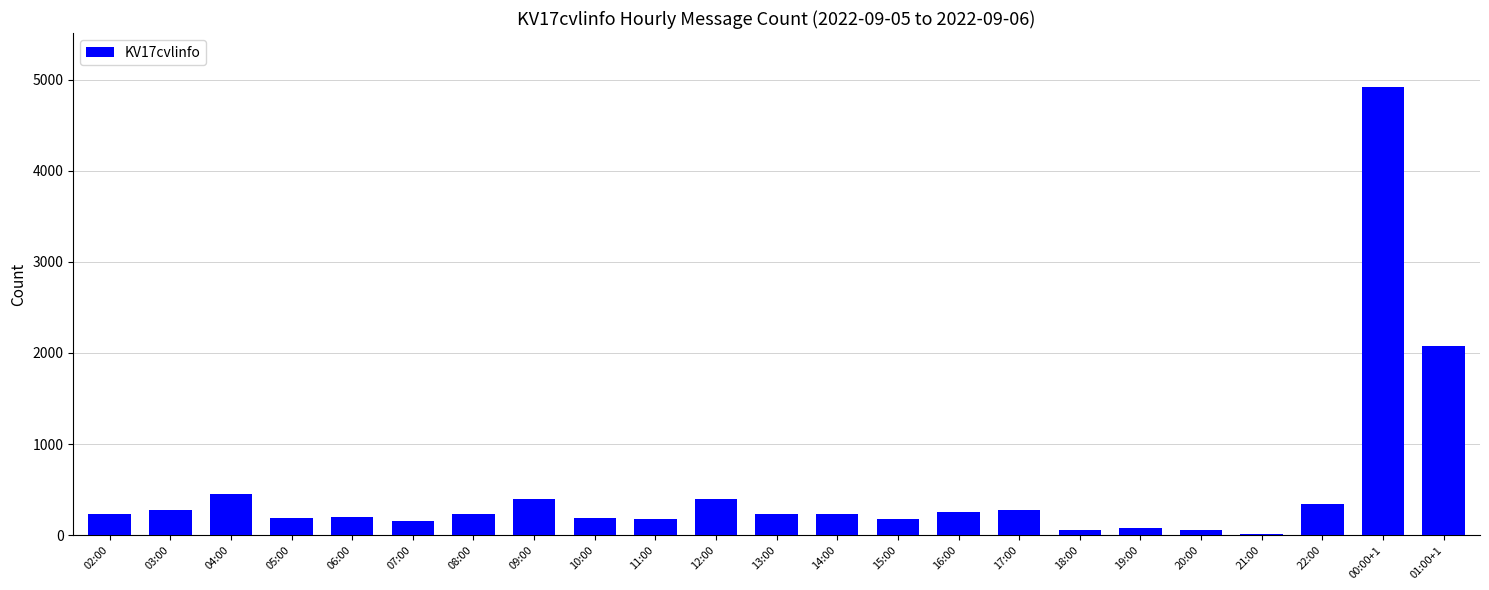

The chart shows a value of 280 at 03:00. True or false?

True